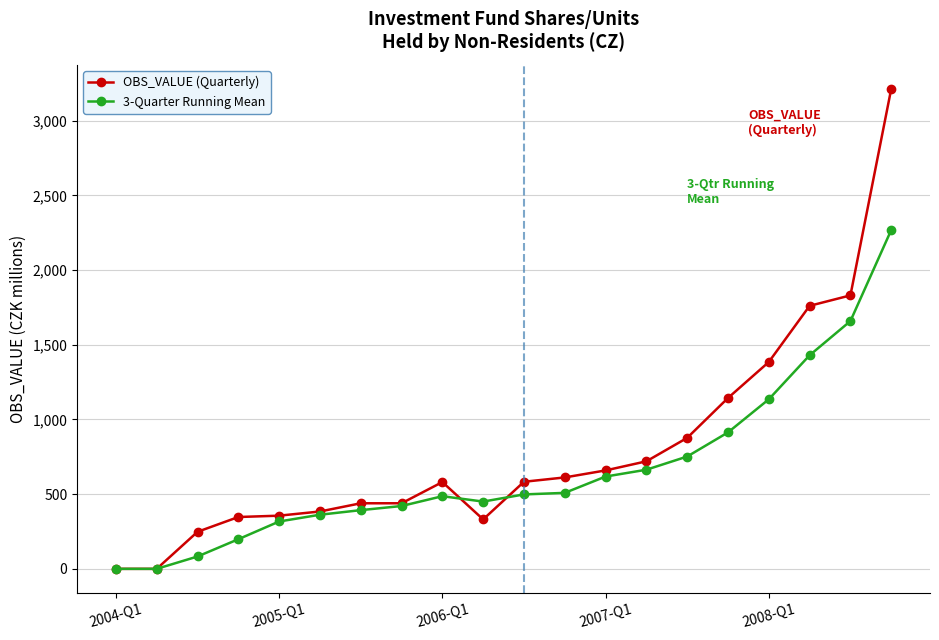

Count the number of categories in the chart.

20